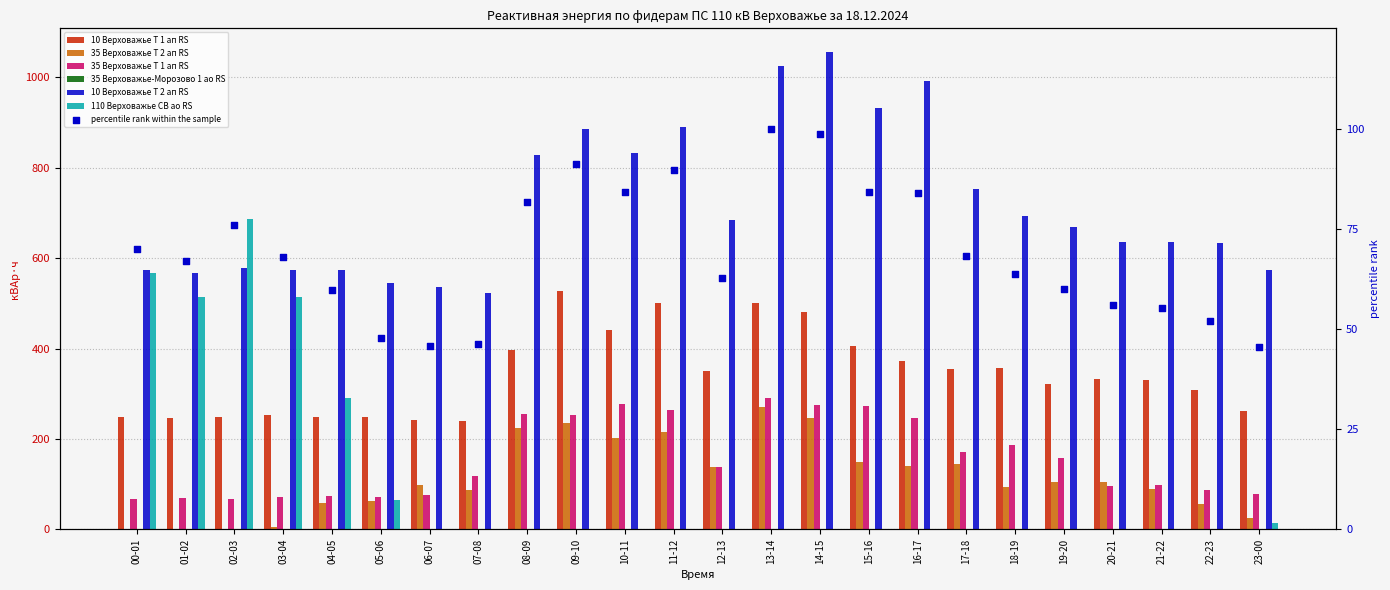

Which series has the largest Y range (max minus min)?

110 Верховажье СВ ао RS